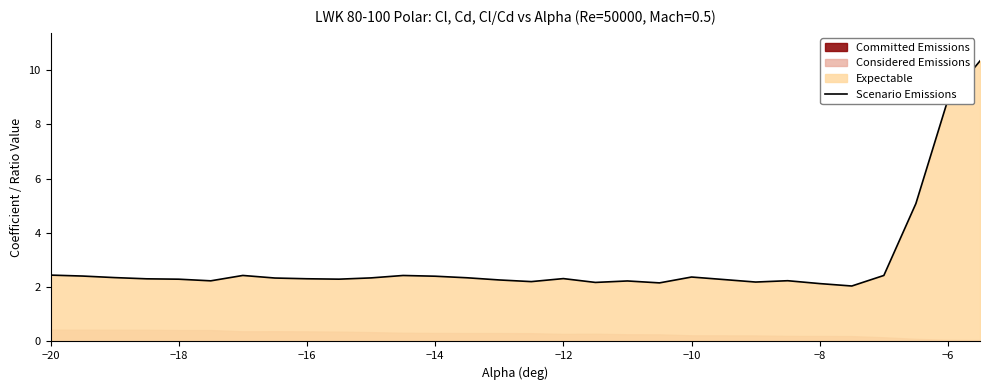

What is the maximum value shown in the chart?

10.3